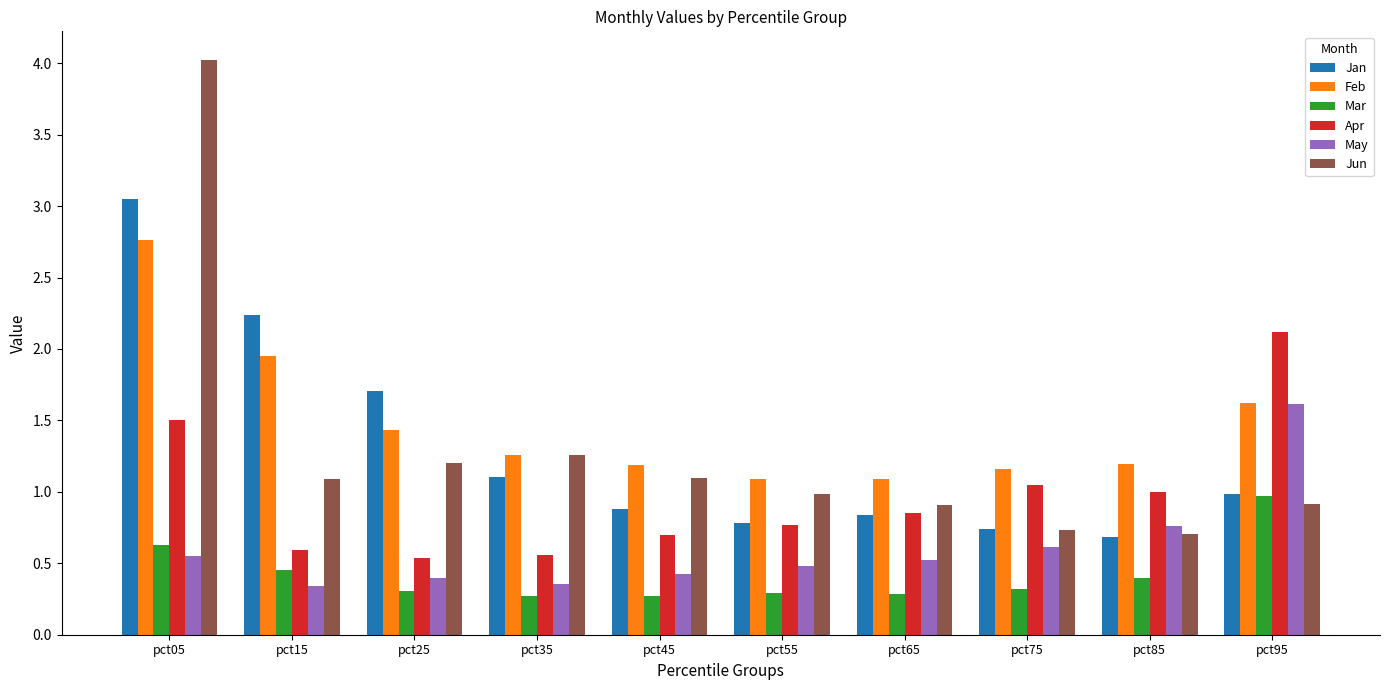

List the series in order of their peak value, lowest first.

Mar, May, Apr, Feb, Jan, Jun